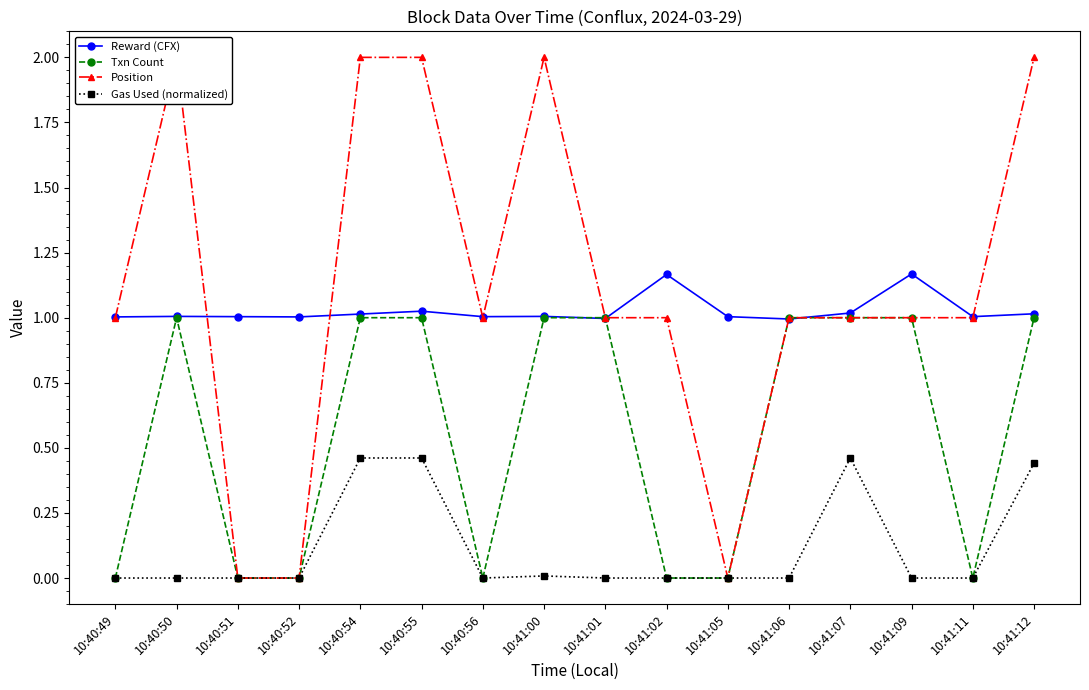

How many data points in Position are less than 1?

3